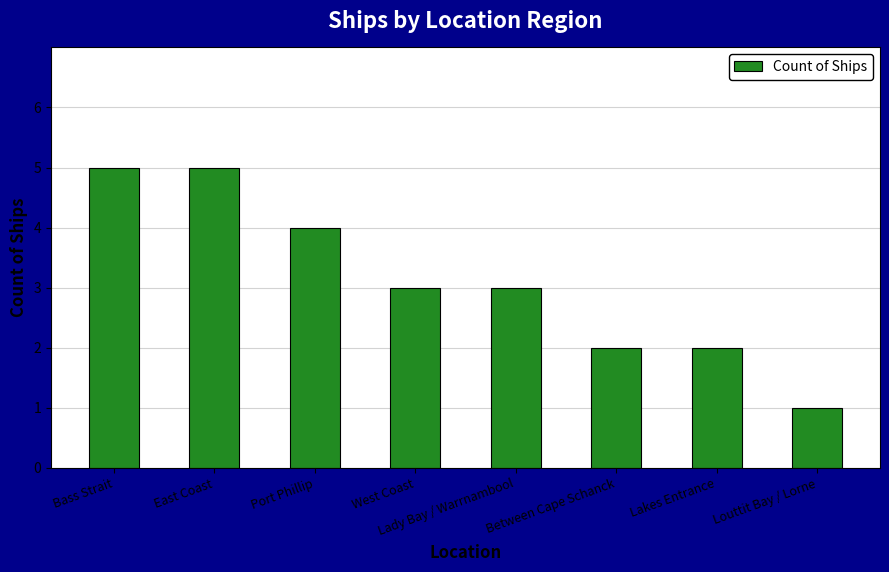

Between Louttit Bay / Lorne and Bass Strait, which is larger?

Bass Strait